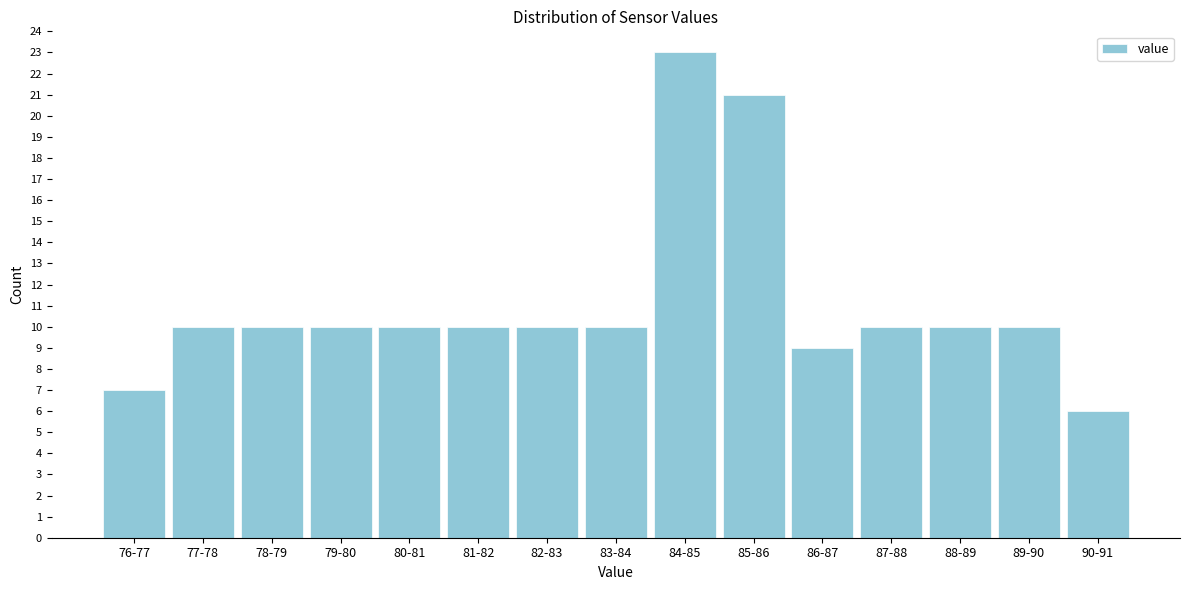

Reading left to right, transcribe all the data shown in this chart.

7	10	10	10	10	10	10	10	23	21	9	10	10	10	6